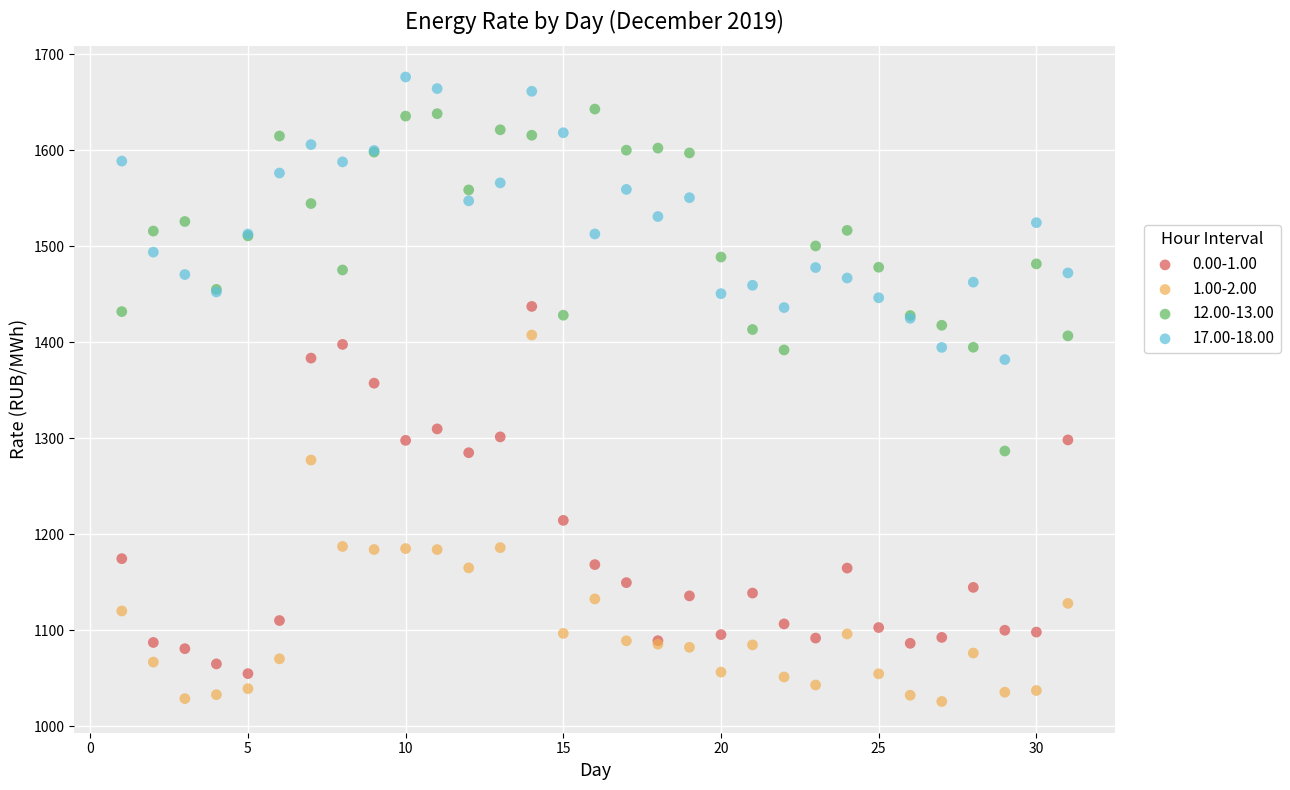

What is the X range (max minus min) for the scatter plot?

30.0